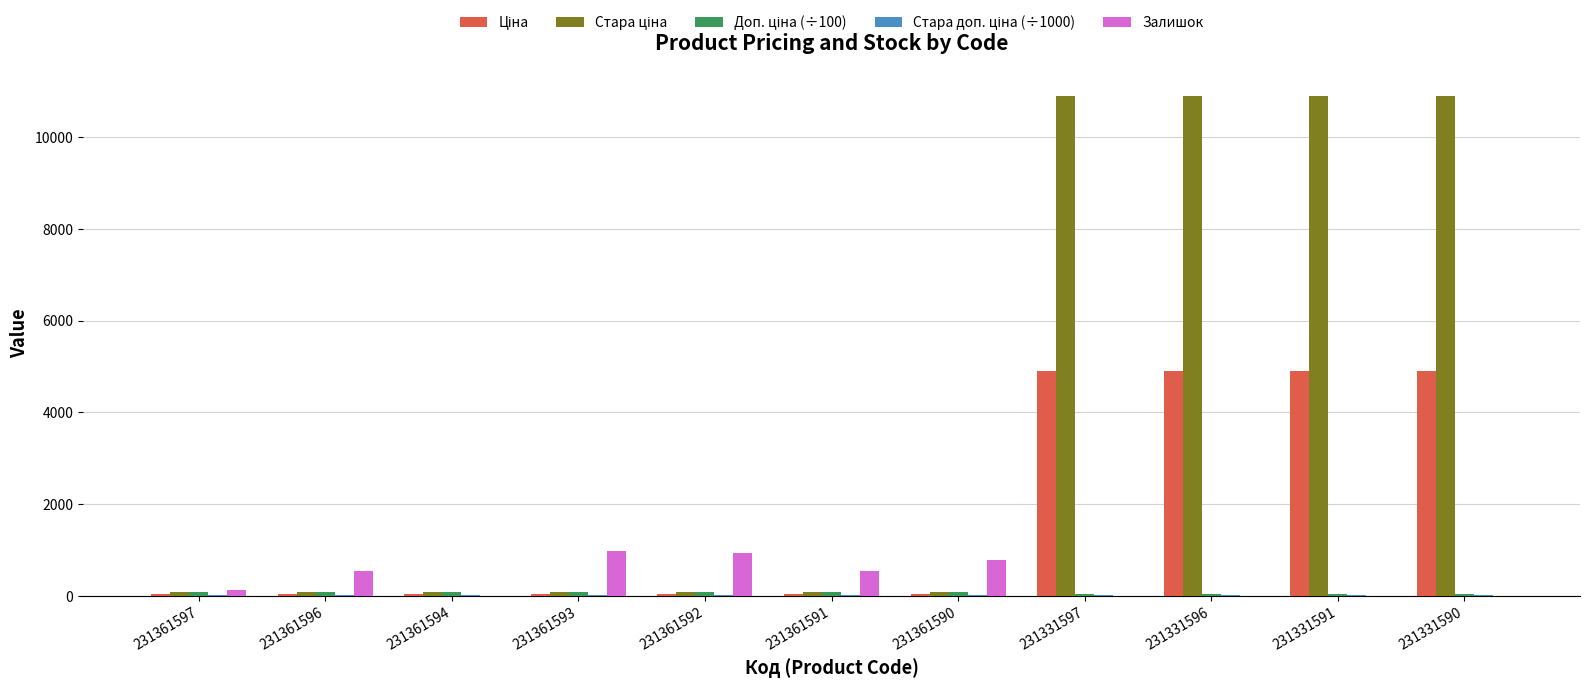

List the labels in order of Залишок value, smallest first.

231331591, 231331596, 231331590, 231331597, 231361594, 231361597, 231361596, 231361591, 231361590, 231361592, 231361593